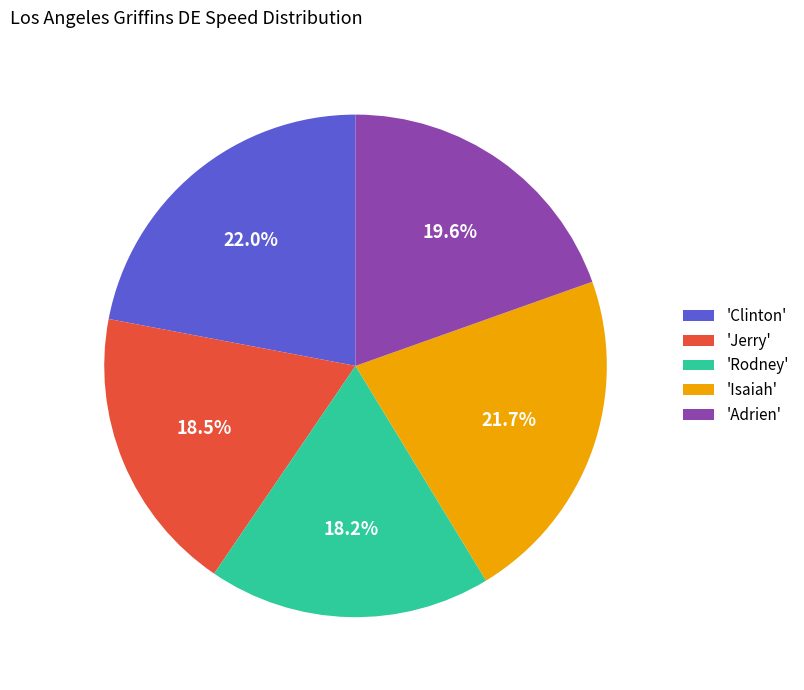

What is the total percentage of 'Jerry' and 'Clinton'?

40.5%